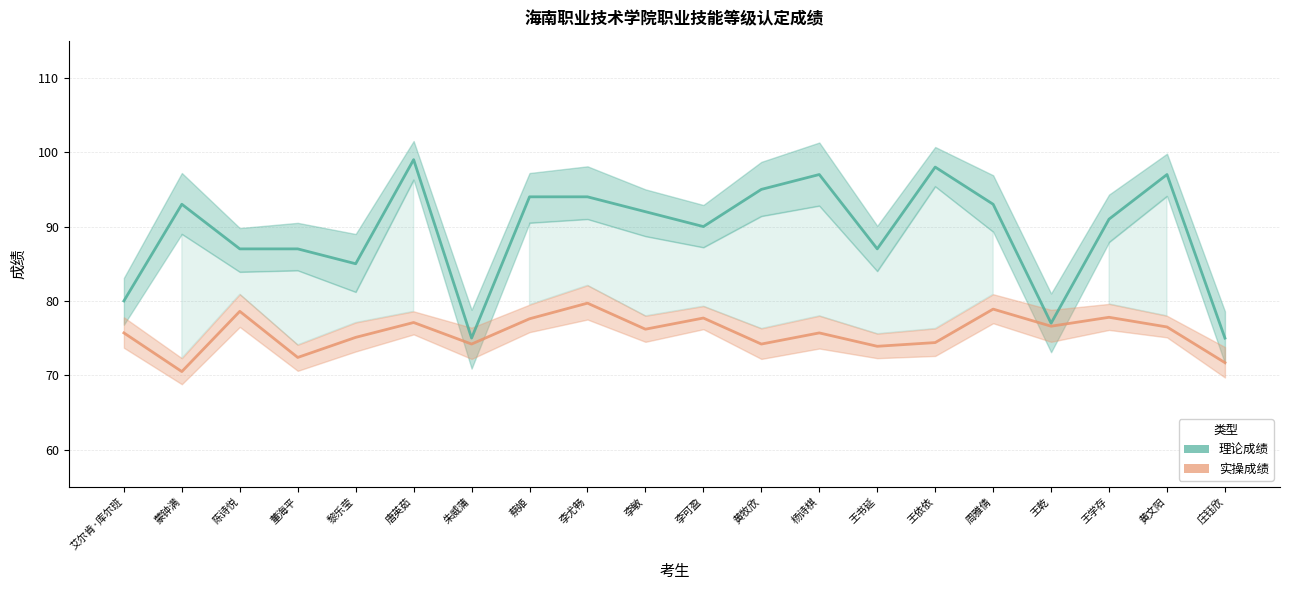

Rank the categories by 实操成绩 value from lowest to highest.

蒙钟满, 庄钰欣, 董海平, 王书延, 朱威蒲, 黄牧欣, 王依依, 黎乐莹, 艾尔肯·库尔班, 杨诗棋, 李敏, 黄文阳, 王乾, 唐英茹, 蔡姬, 李可盈, 王学存, 陈诗悦, 周雅倩, 李尤畅